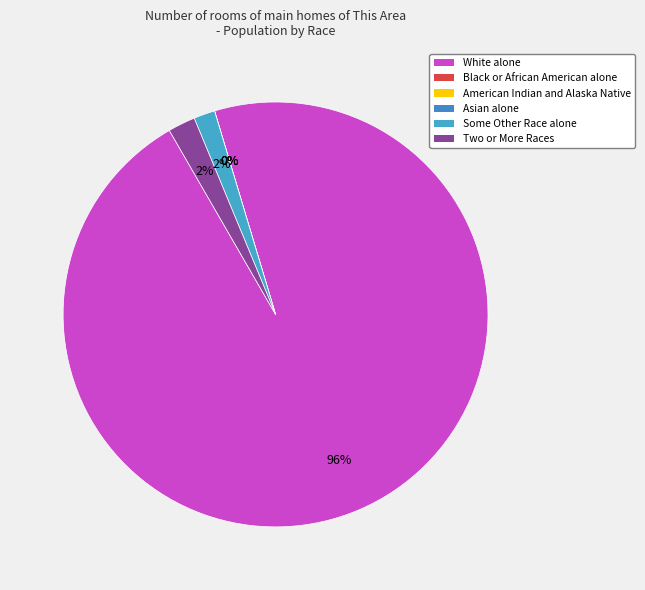

What portion of the pie excludes Asian alone?

100.0%